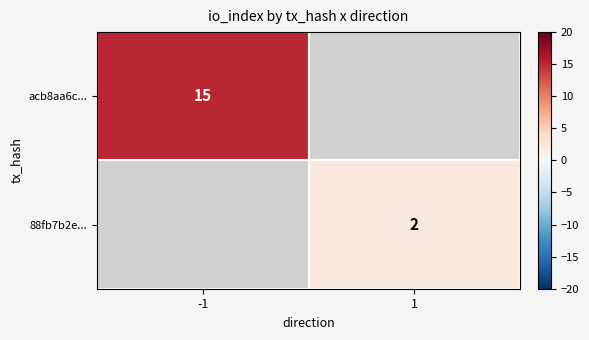

How many distinct data groups are displayed?

2